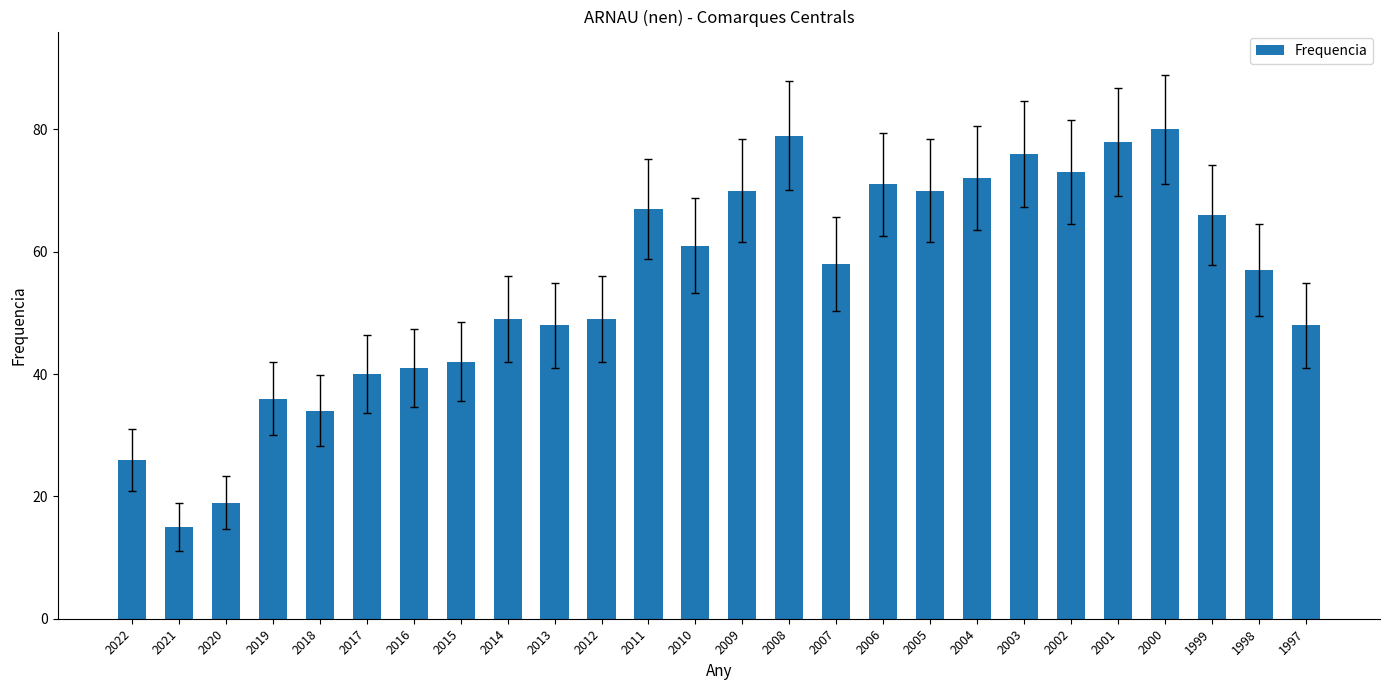

The chart shows a value of 76 at 2003. True or false?

True